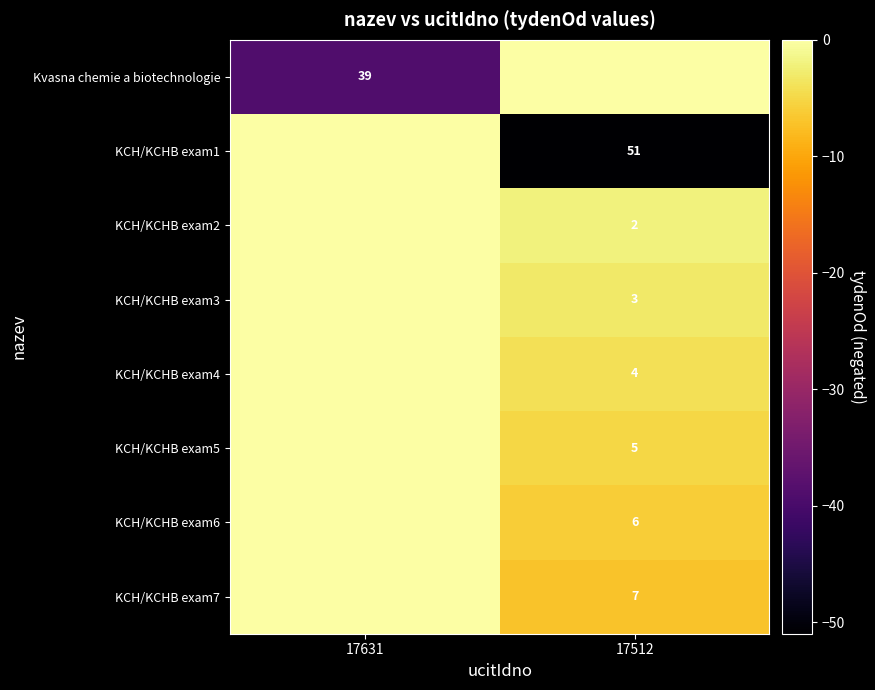

The value of KCH/KCHB exam5 at 17512 is 2. True or false?

False